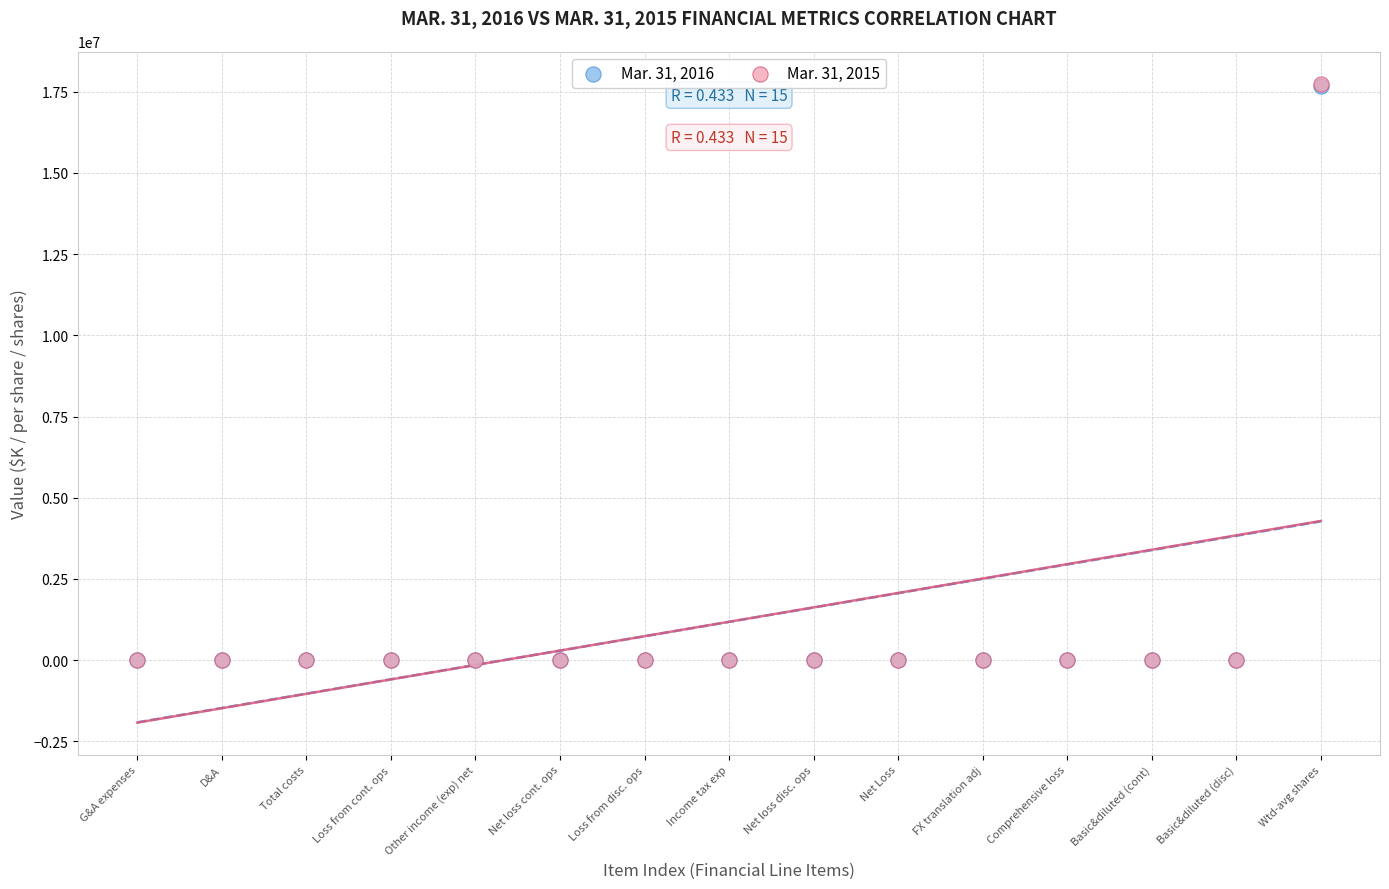

What are all the series names shown in the legend?

Mar. 31, 2016, Mar. 31, 2015